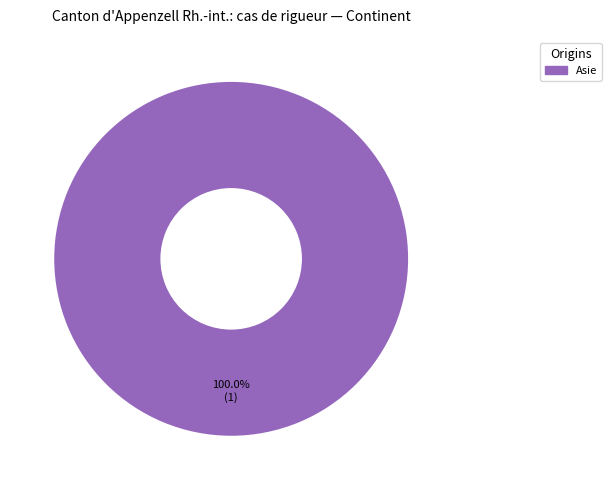

How many slices are in this pie chart?

1